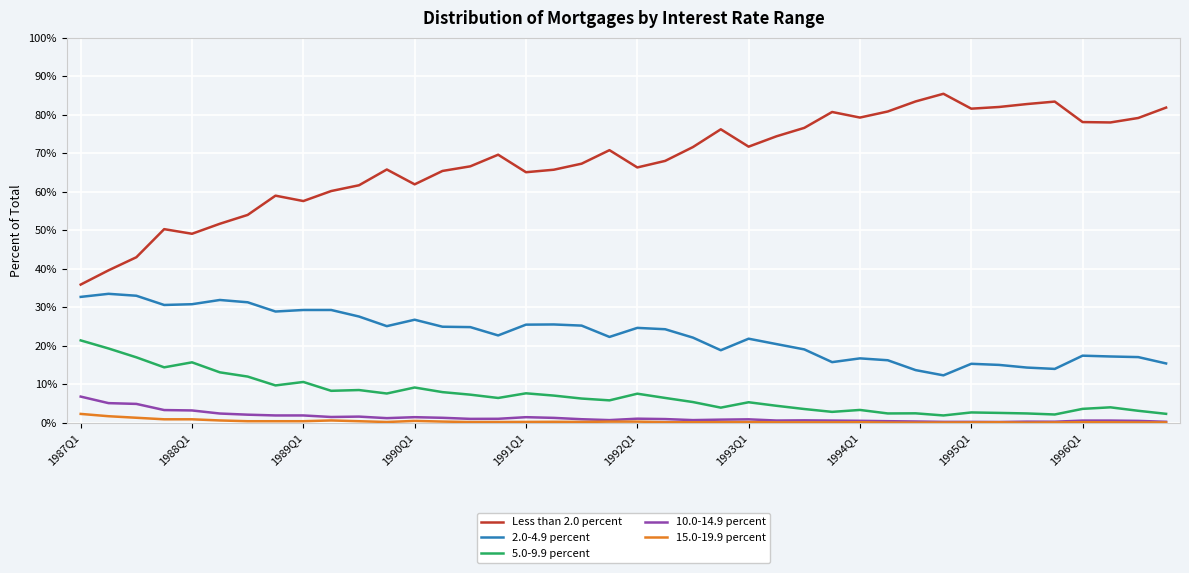

What is the lowest value of the Less than 2.0 percent series?

35.9